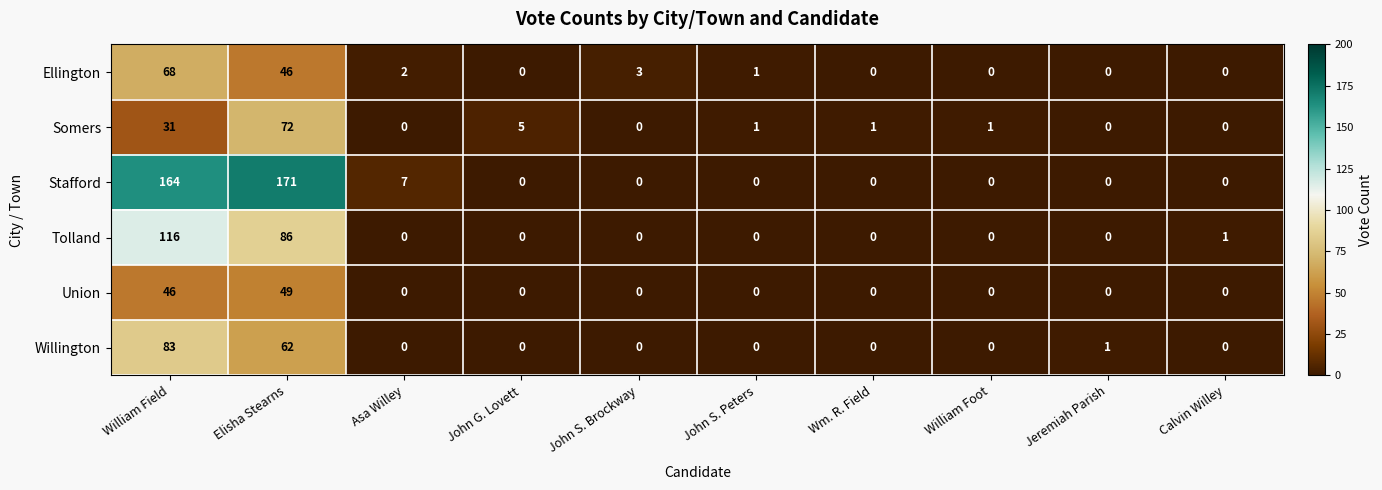

The value of Willington at Jeremiah Parish is 0. True or false?

False